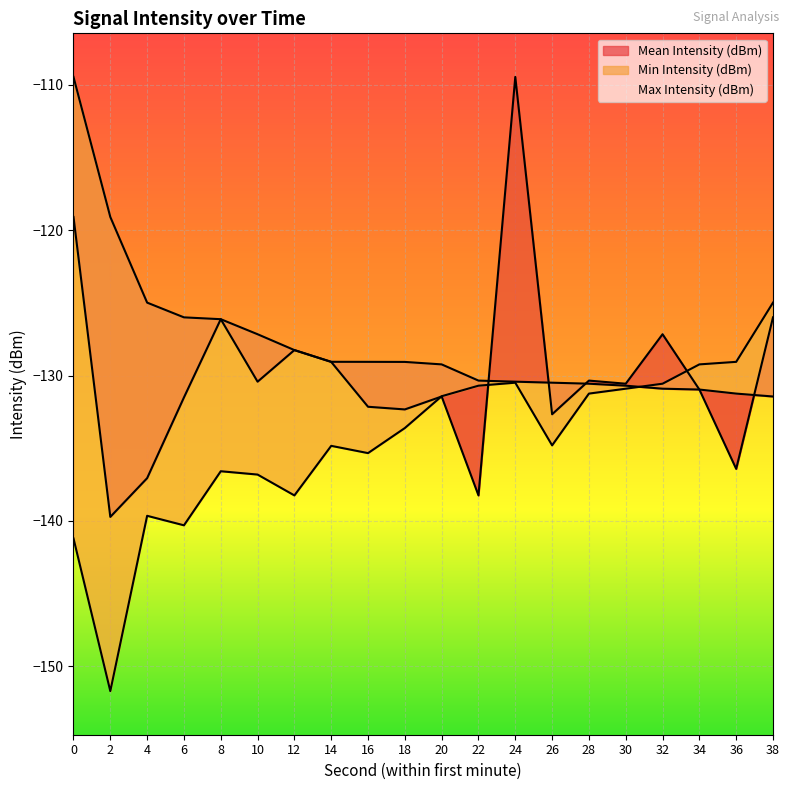

How many values in the Mean Intensity (dBm) series are below -130?

13